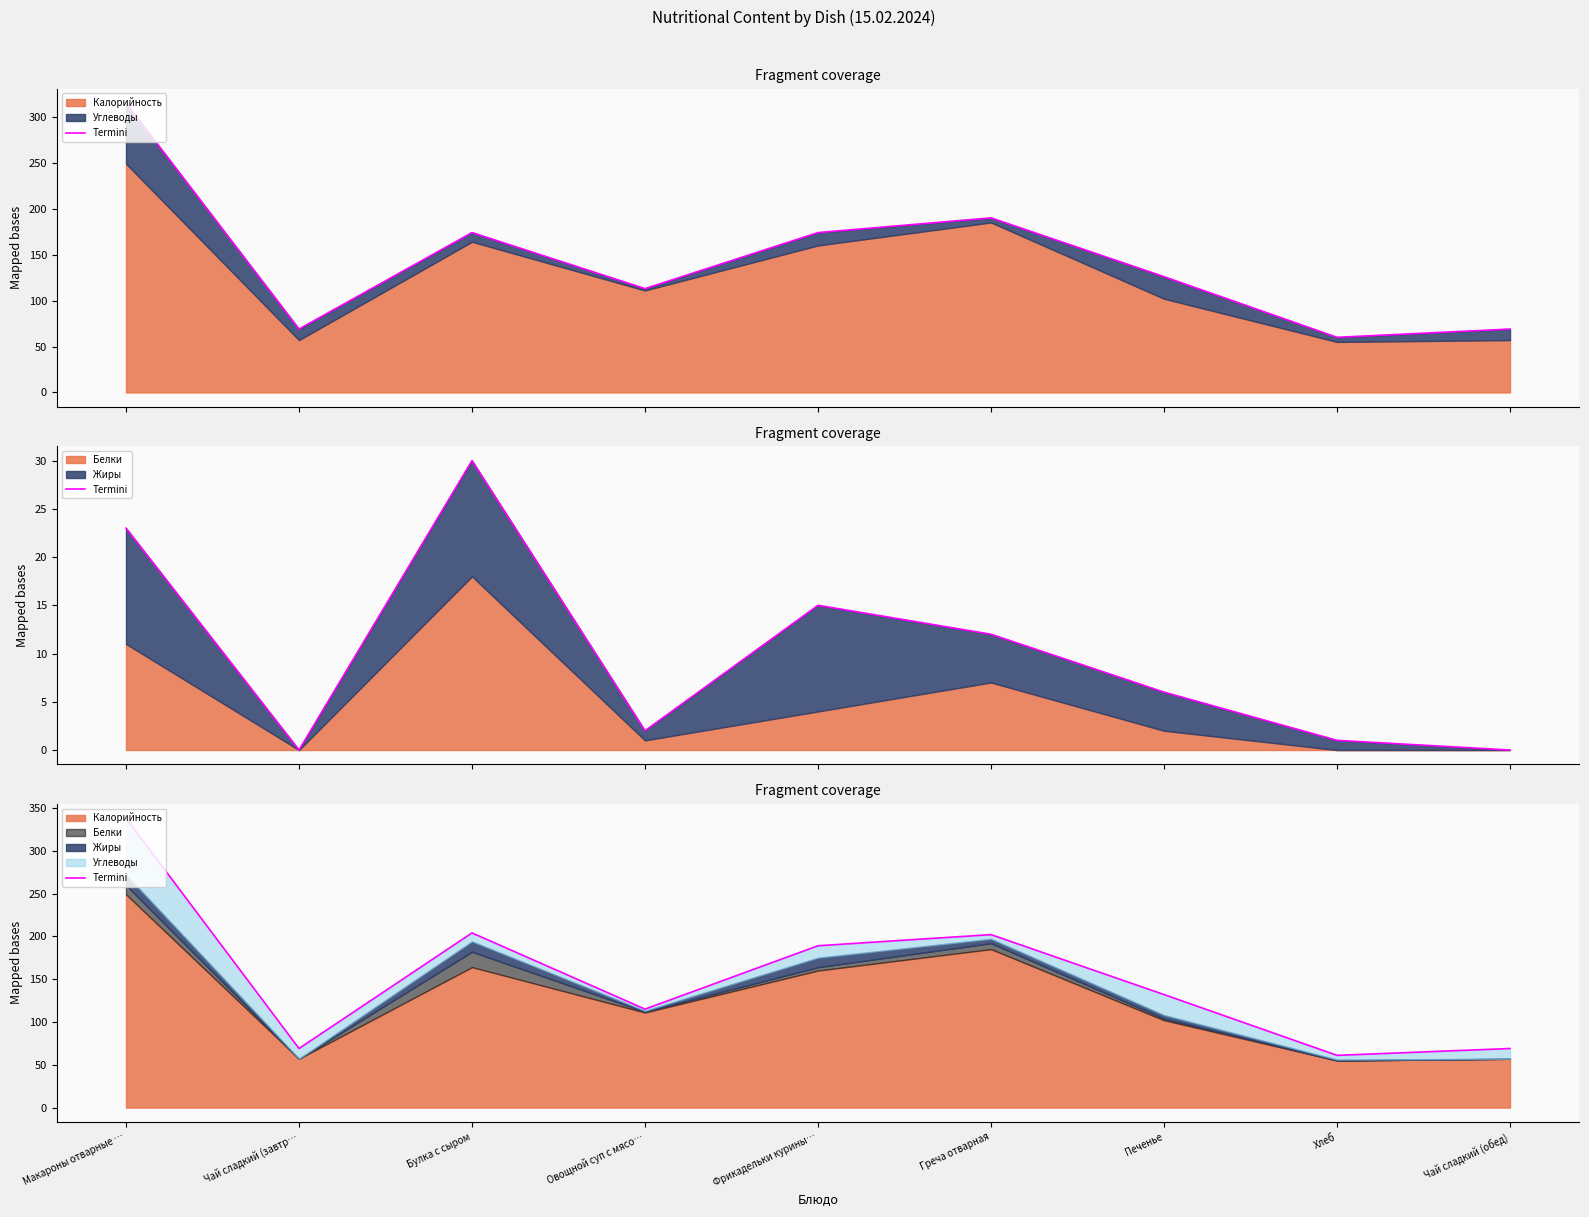

What is the label of the 5th point from the right?

Фрикадельки курины…